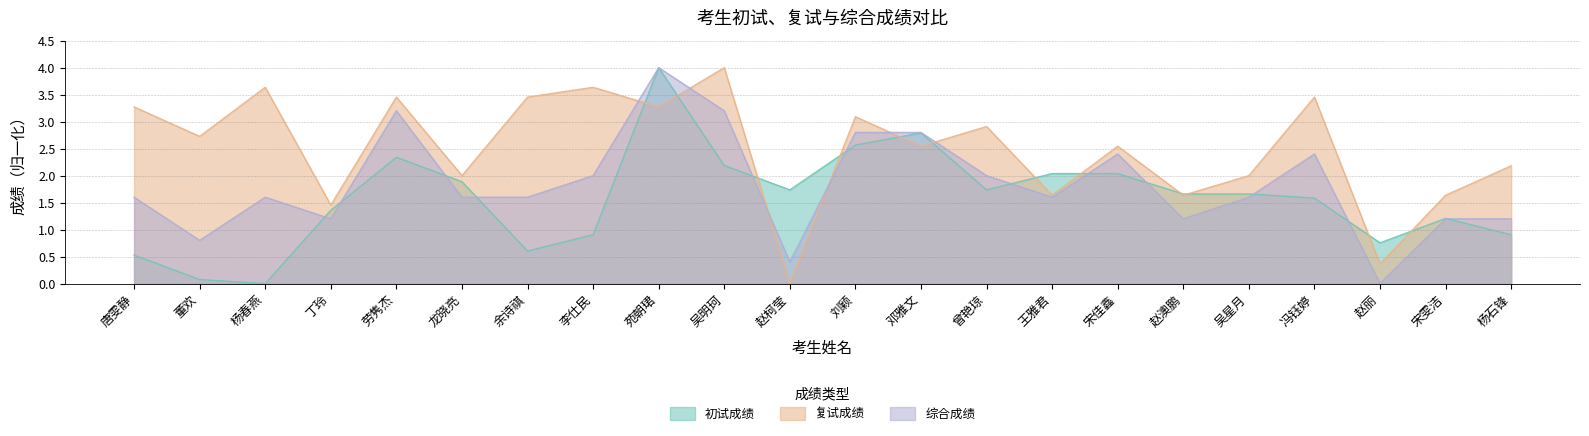

In 复试成绩, how many points are lower than both neighbors (excluding endpoints)?

9